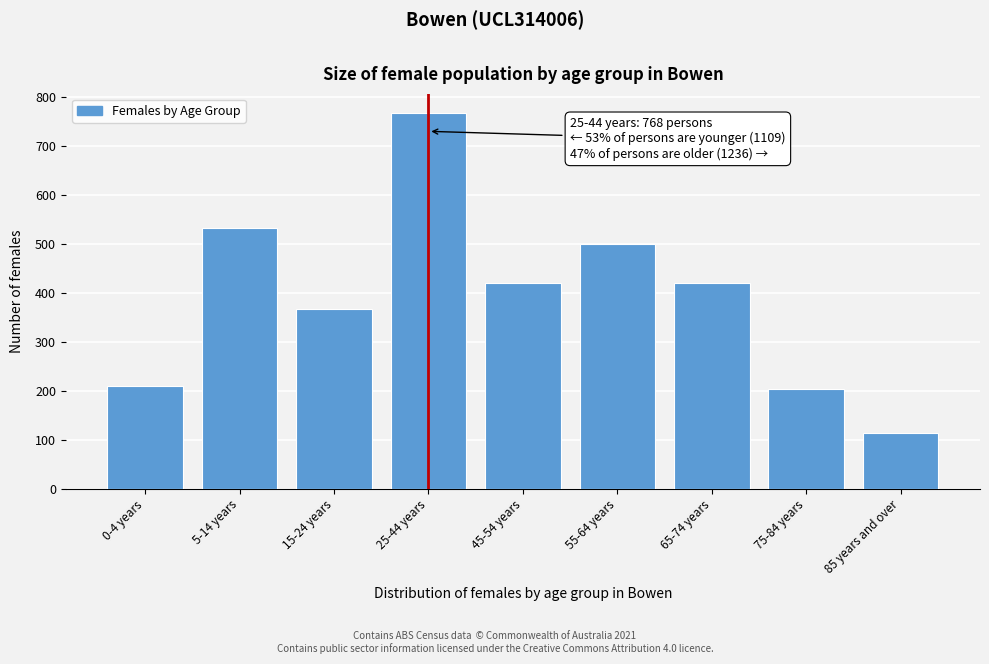

Reading left to right, extract all data points from this chart.

209	533	367	768	420	499	420	204	113